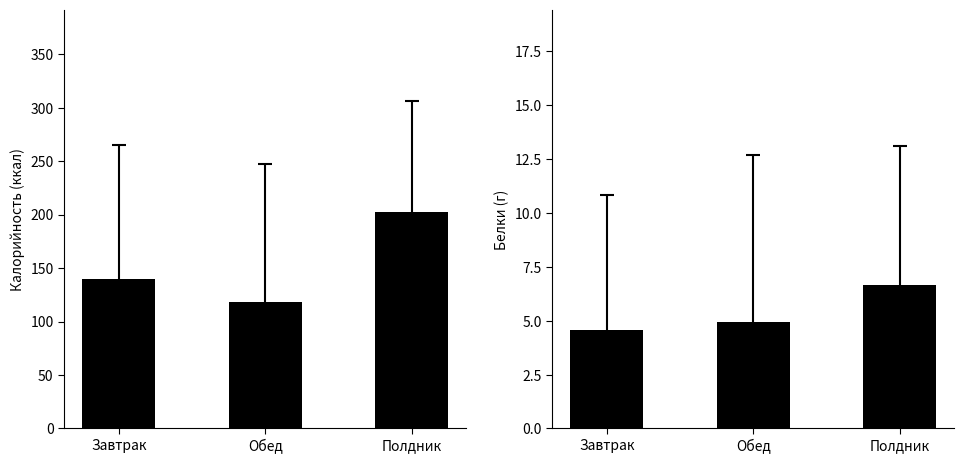

At how many categories does at least one series exceed 108?

3